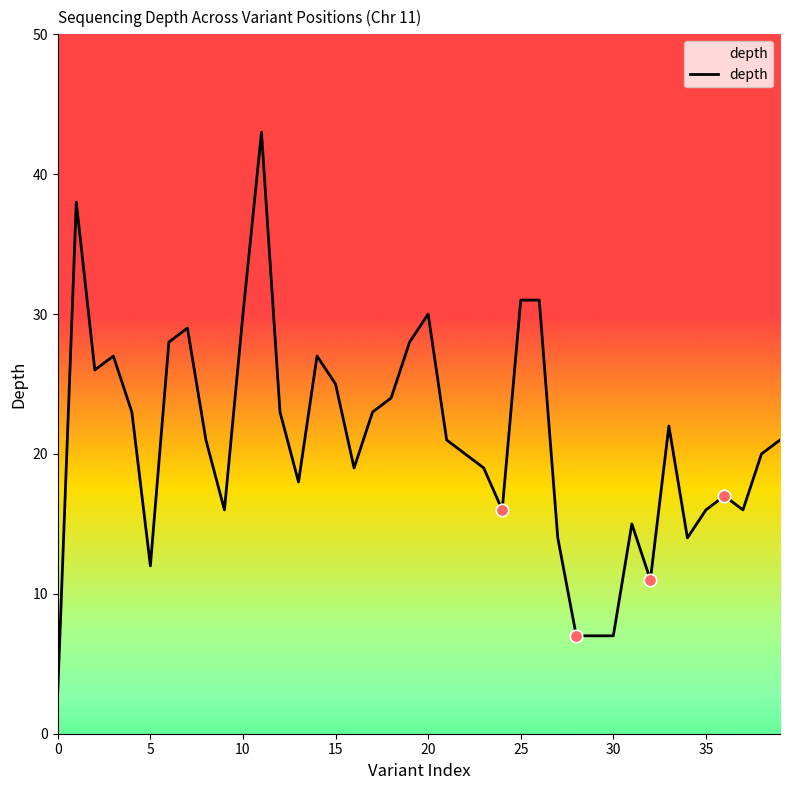

What is the maximum value shown in the chart?

43